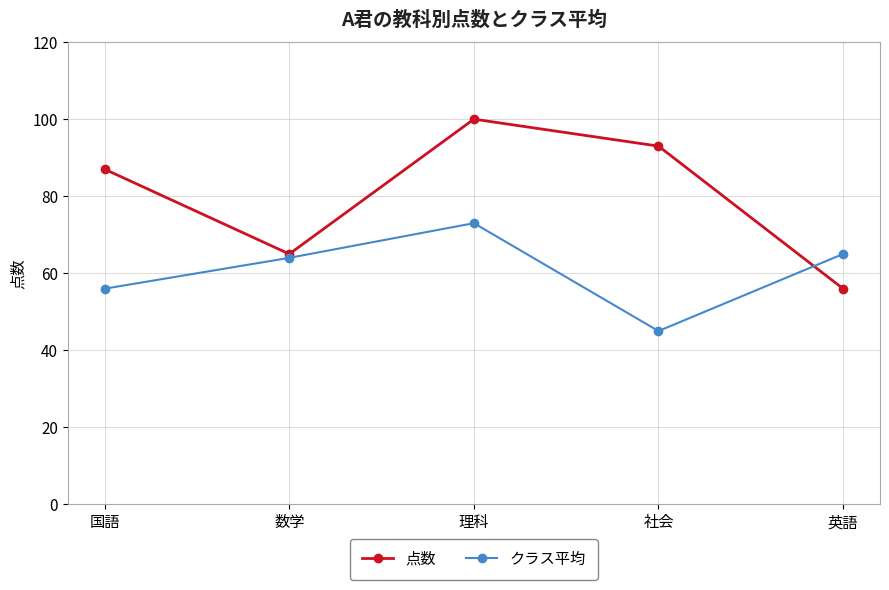

At 理科, list the series in order from largest to smallest.

点数, クラス平均